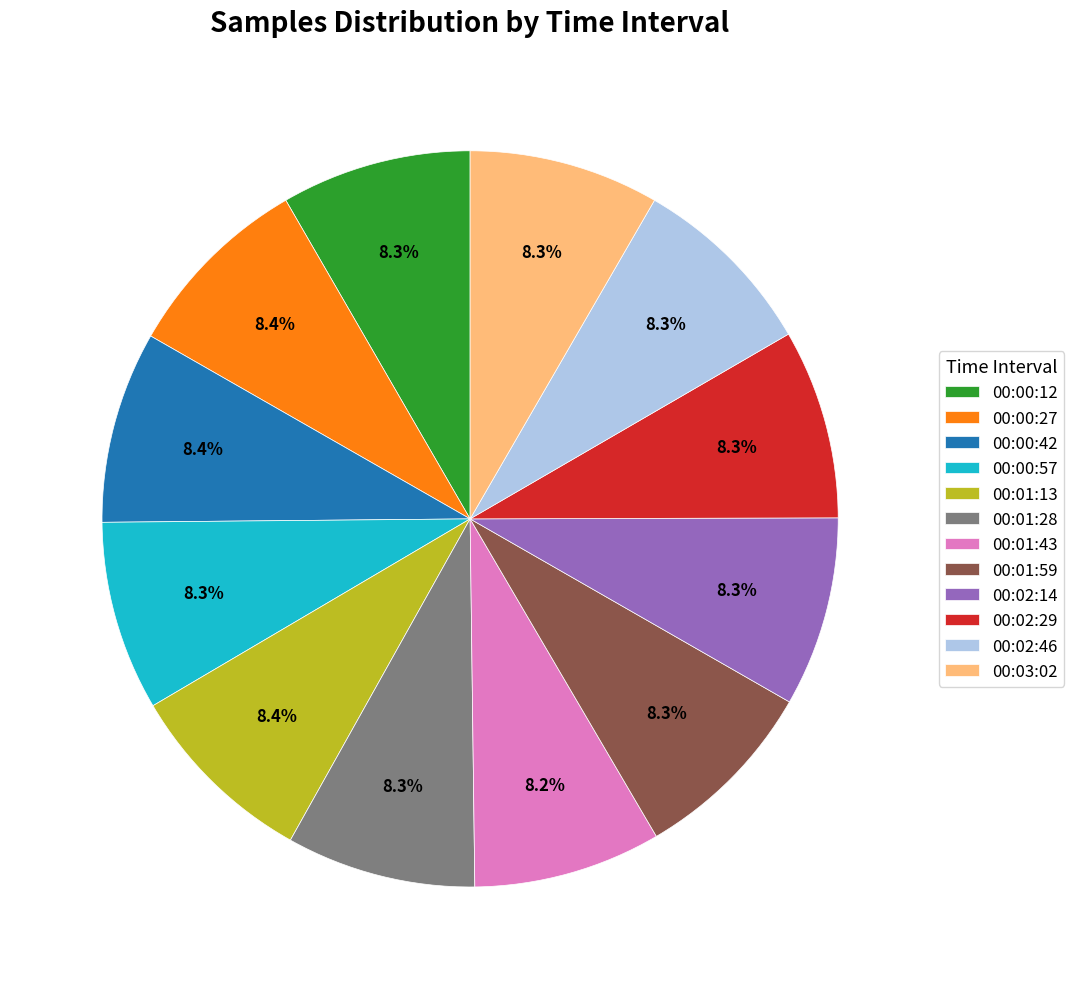

To the nearest percent, what portion does 00:00:27 represent?

8%